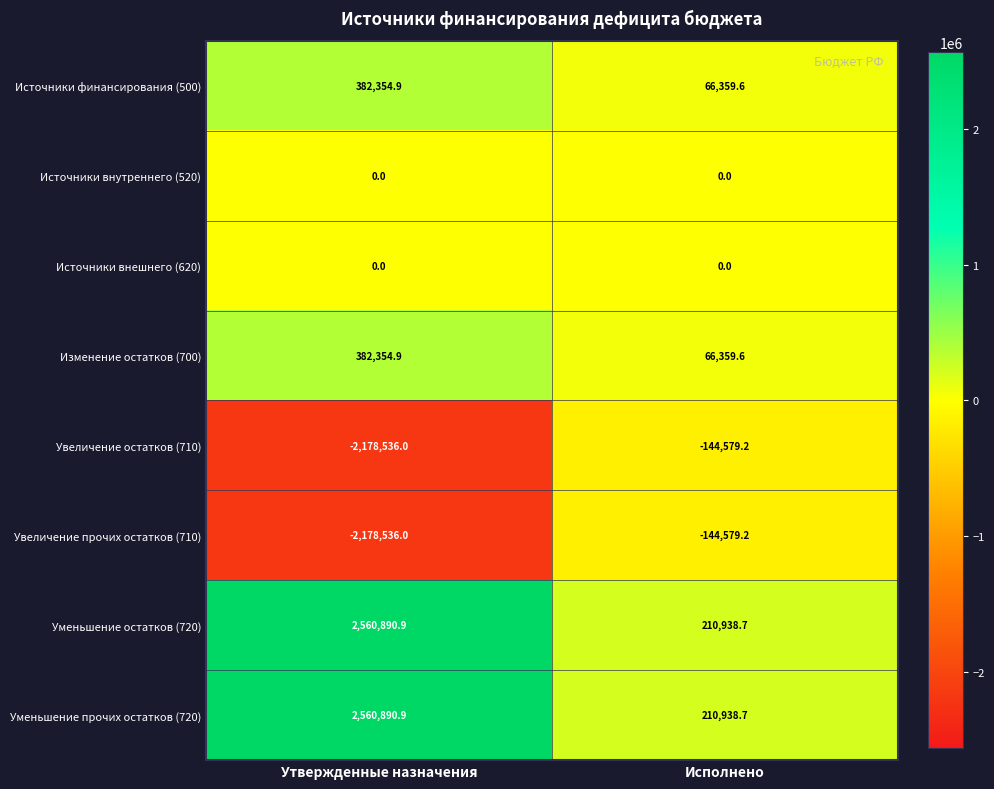

True or false: Источники финансирования (500) has a value of 40174.5 at Исполнено.

False